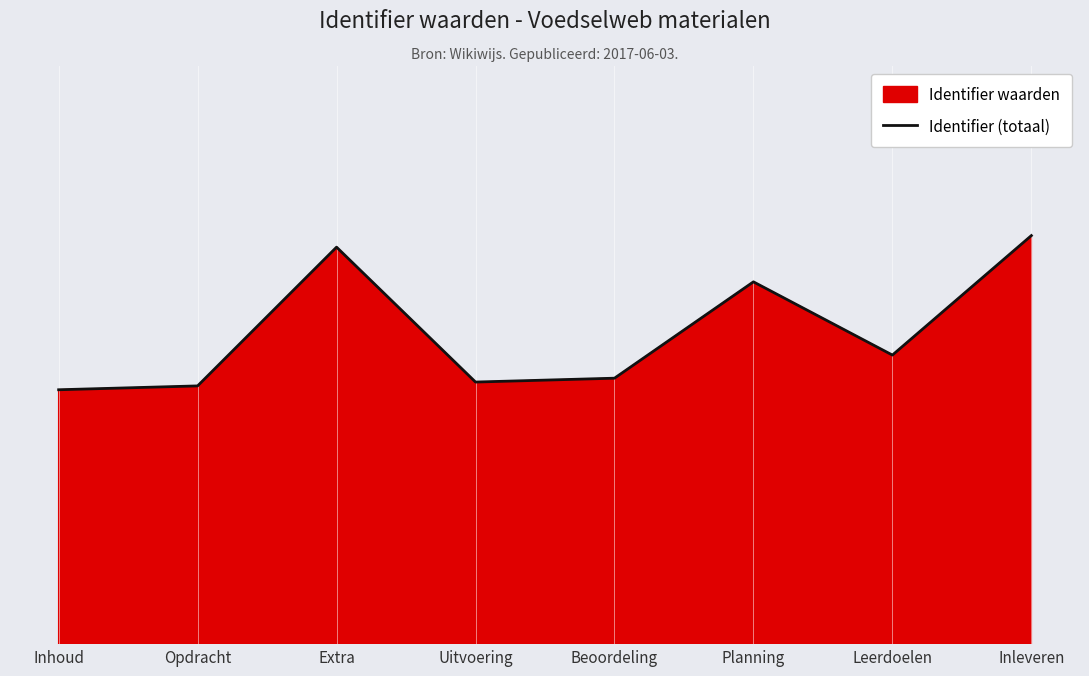

What position from the left is Inhoud?

1